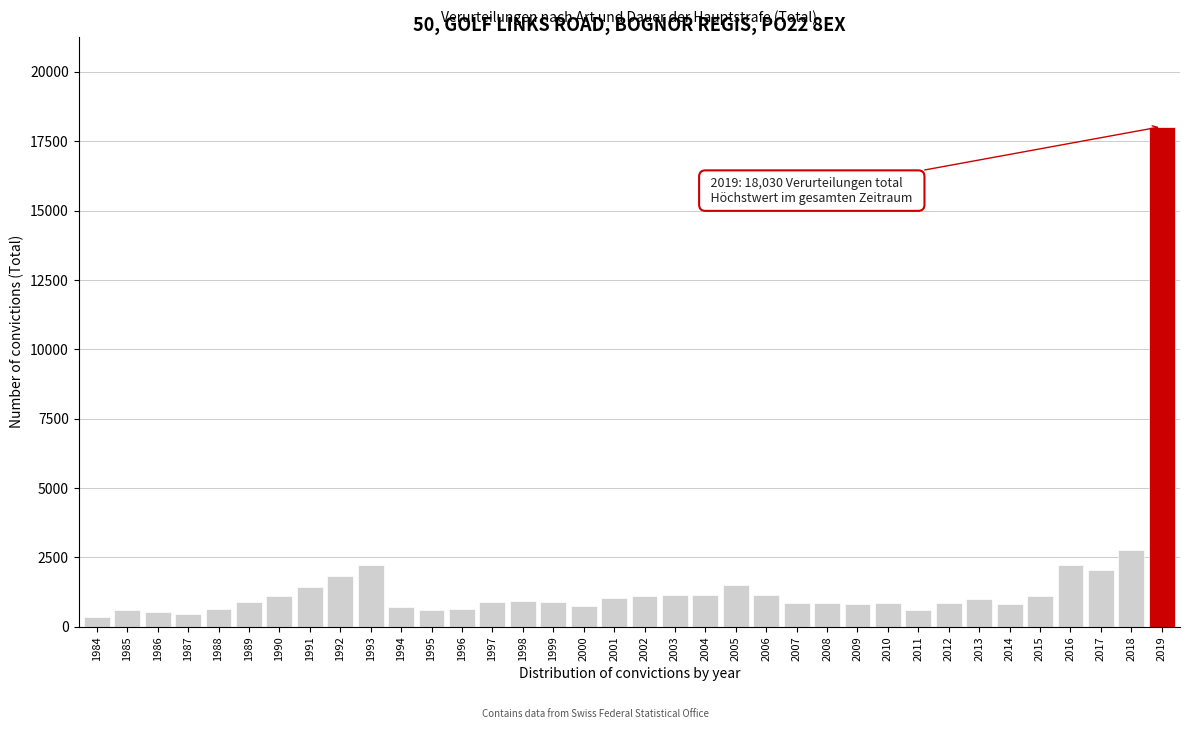

What is the average value?

1541